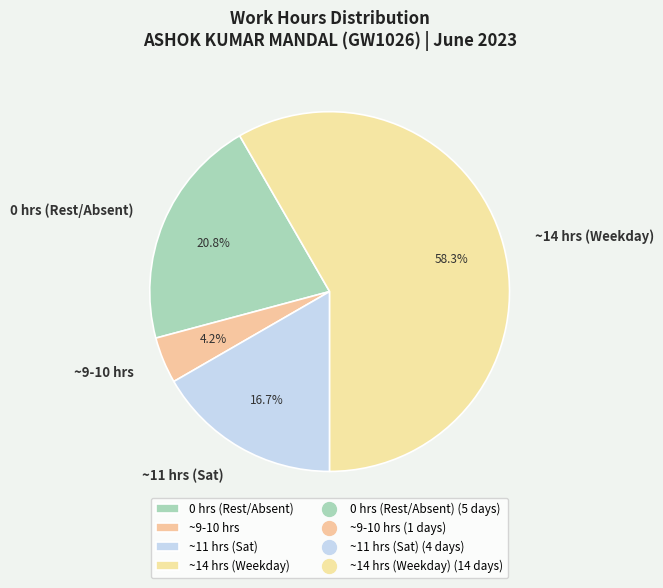

Count the number of slices in the pie.

4